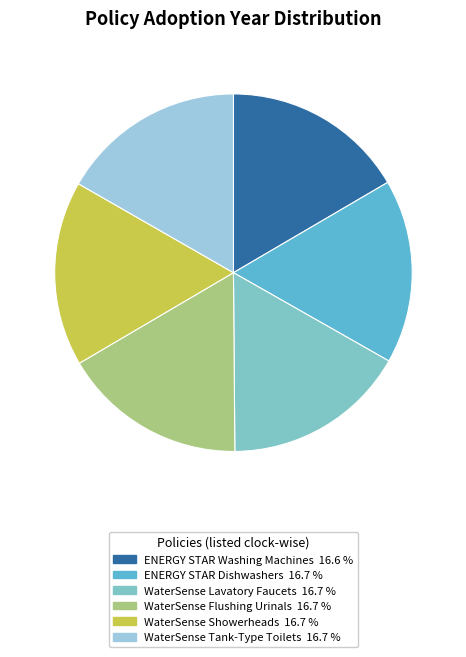

True or false: WaterSense Flushing Urinals accounts for 7% of the total.

False